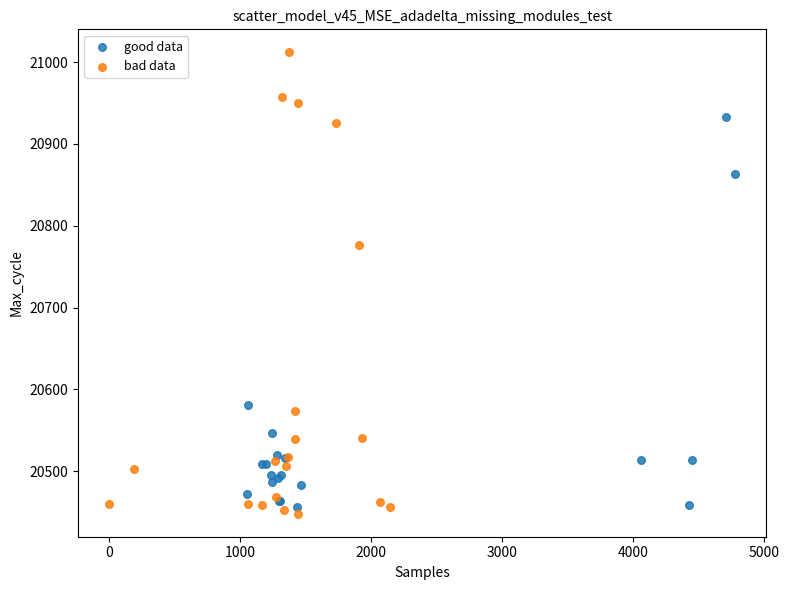

Which series reaches the maximum Y coordinate?

bad data